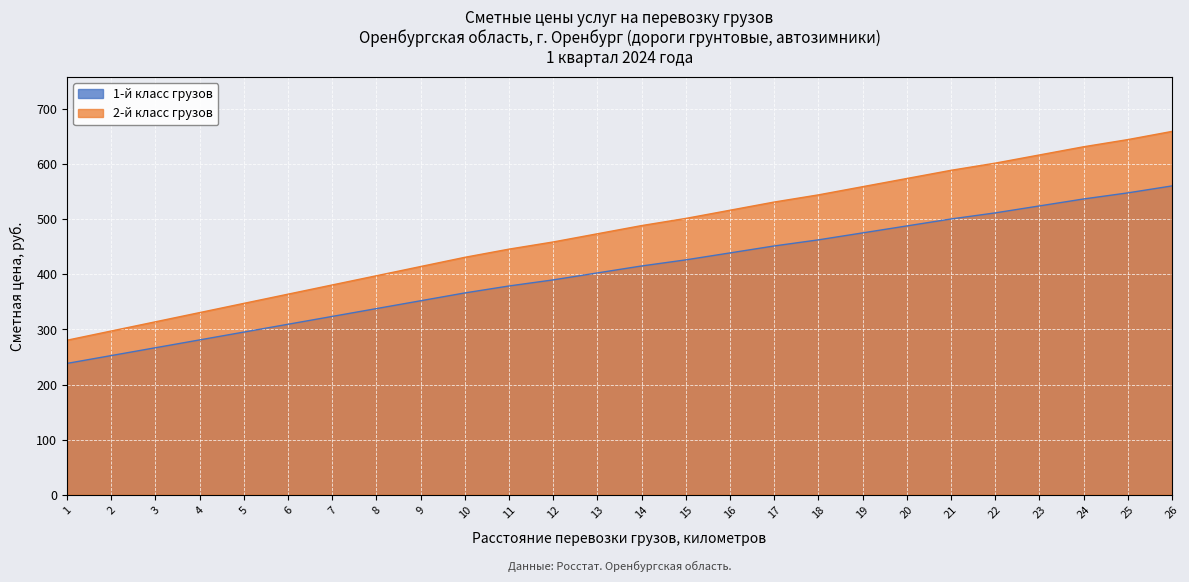

The 2-й класс грузов series shows 601.9 at 22. True or false?

True